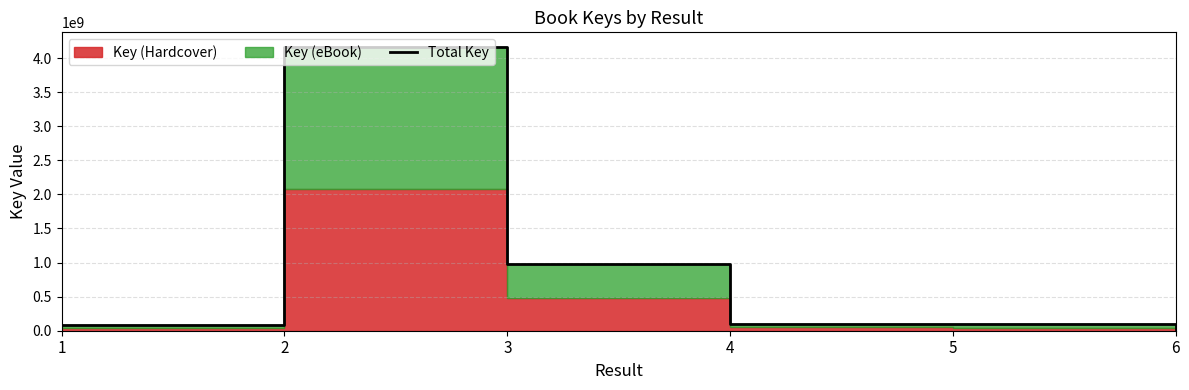

What is the value of the 1st point from the left?

89390598